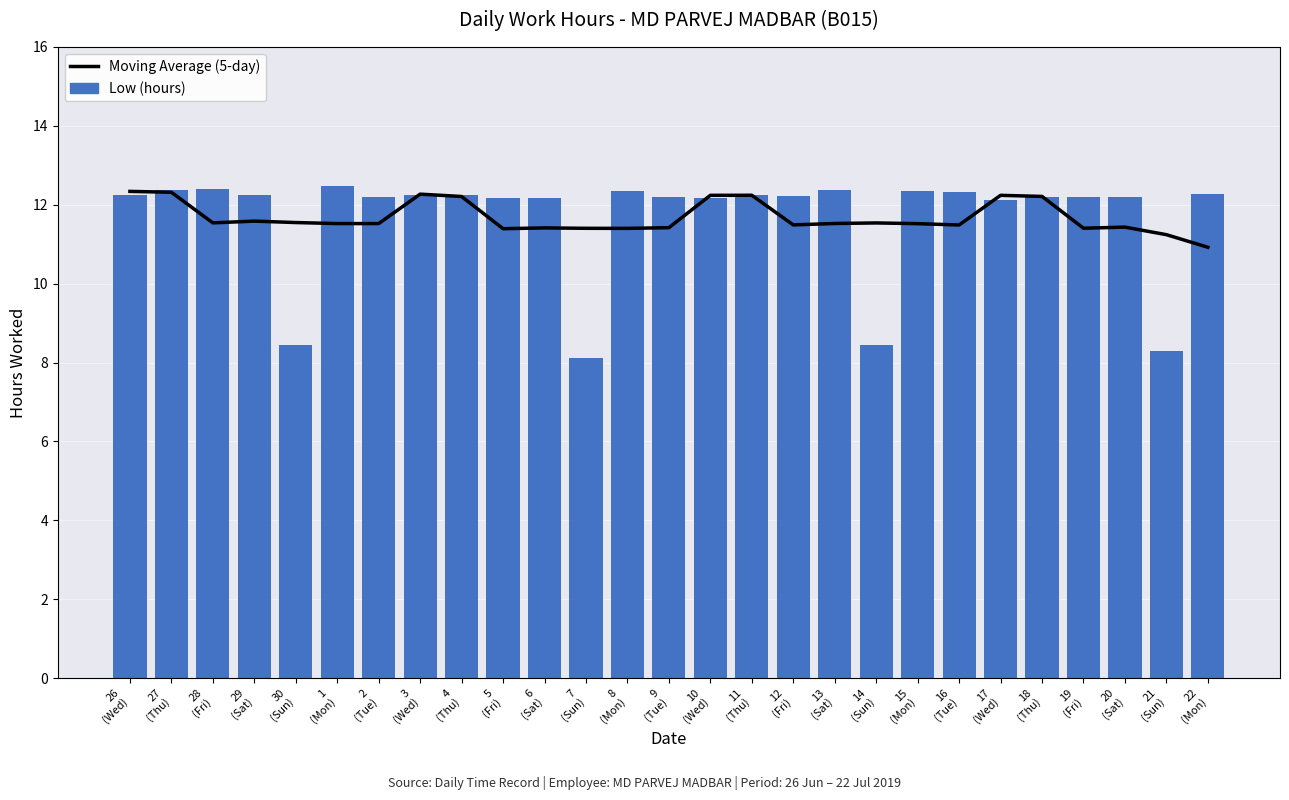

Where is Low (hours) nearest to the value 10?

30
(Sun)